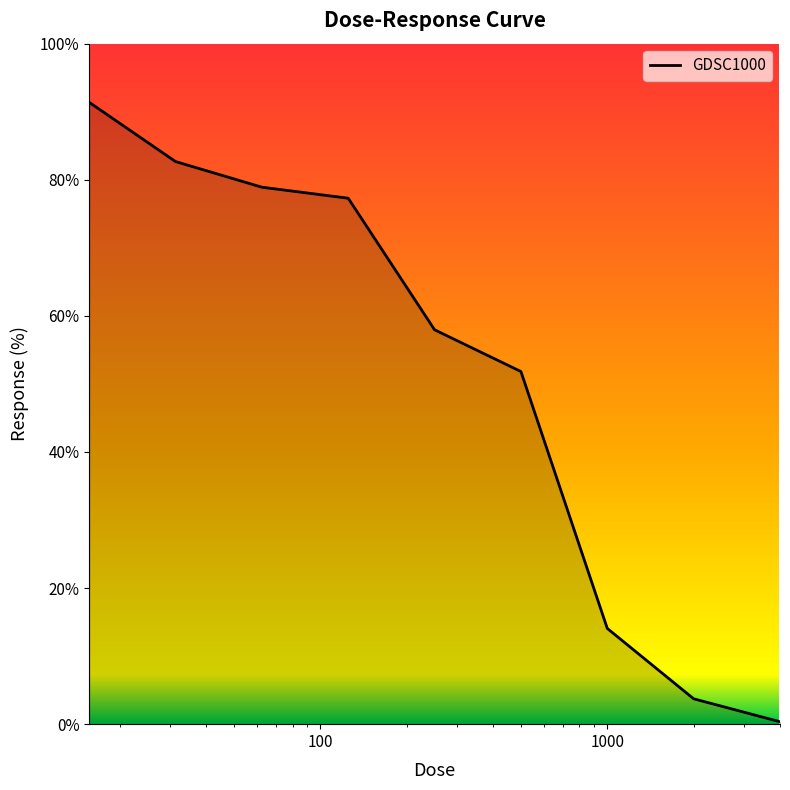

Count the number of categories in the chart.

9